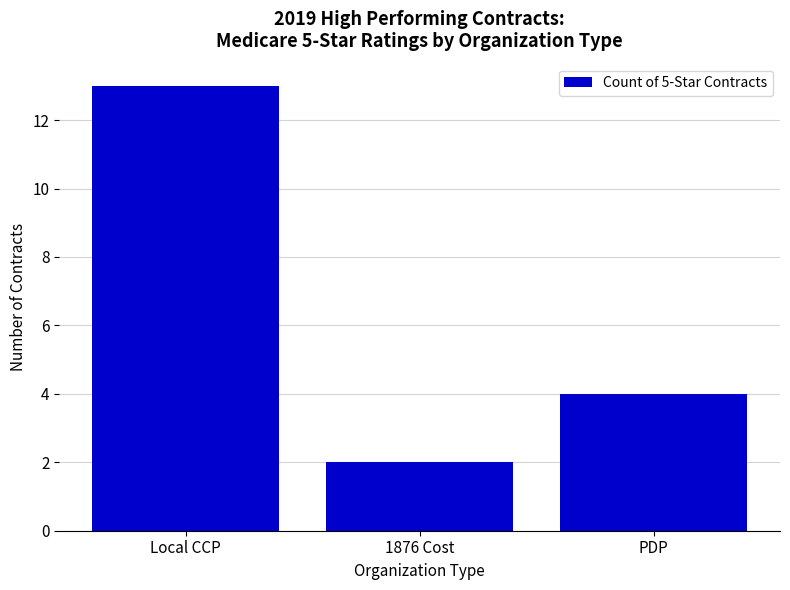

List the labels in order of value, smallest first.

1876 Cost, PDP, Local CCP